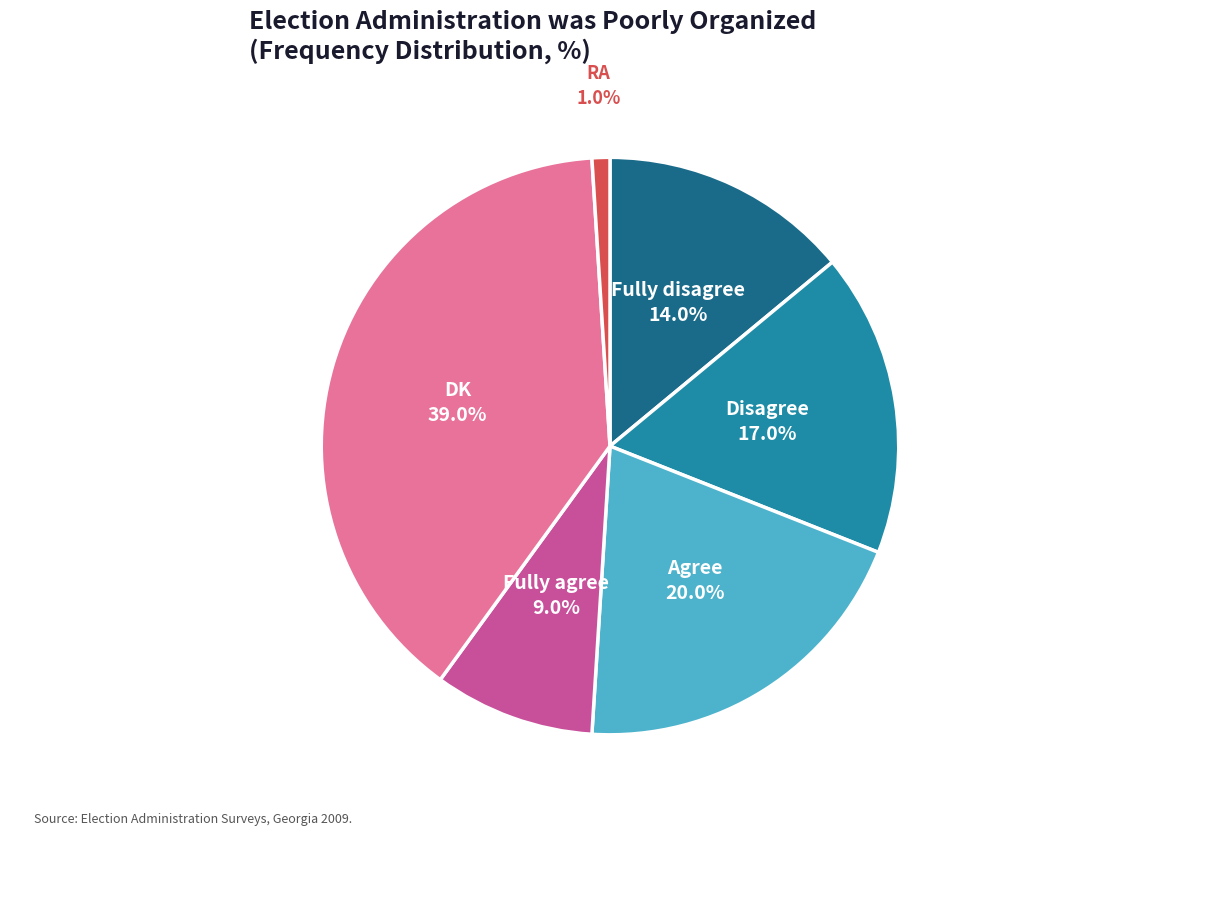

Is there a majority slice in this chart?

No